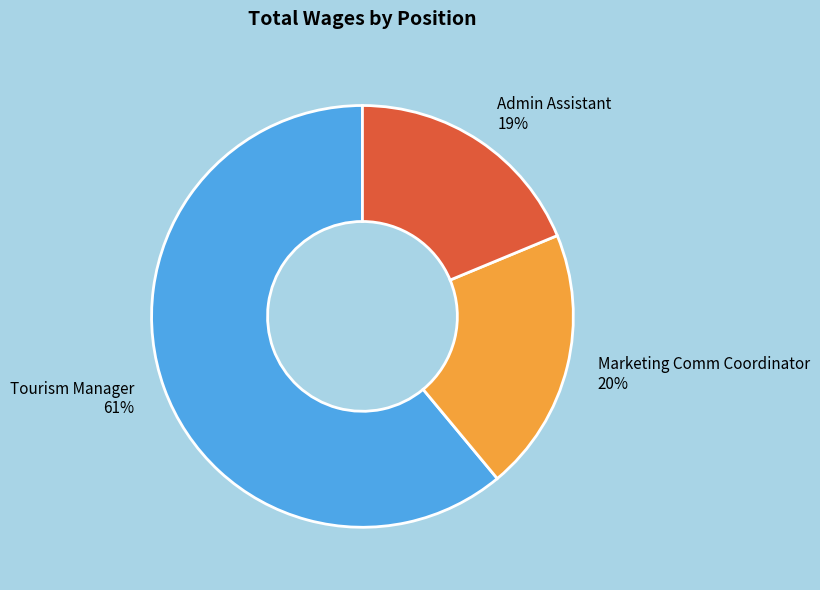

How many slices are in this pie chart?

3